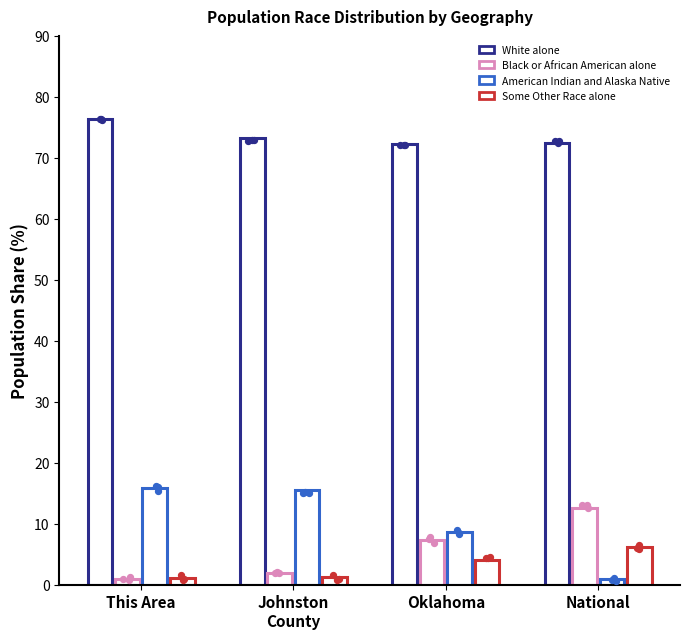

Which series reaches the minimum Y coordinate?

American Indian and Alaska Native